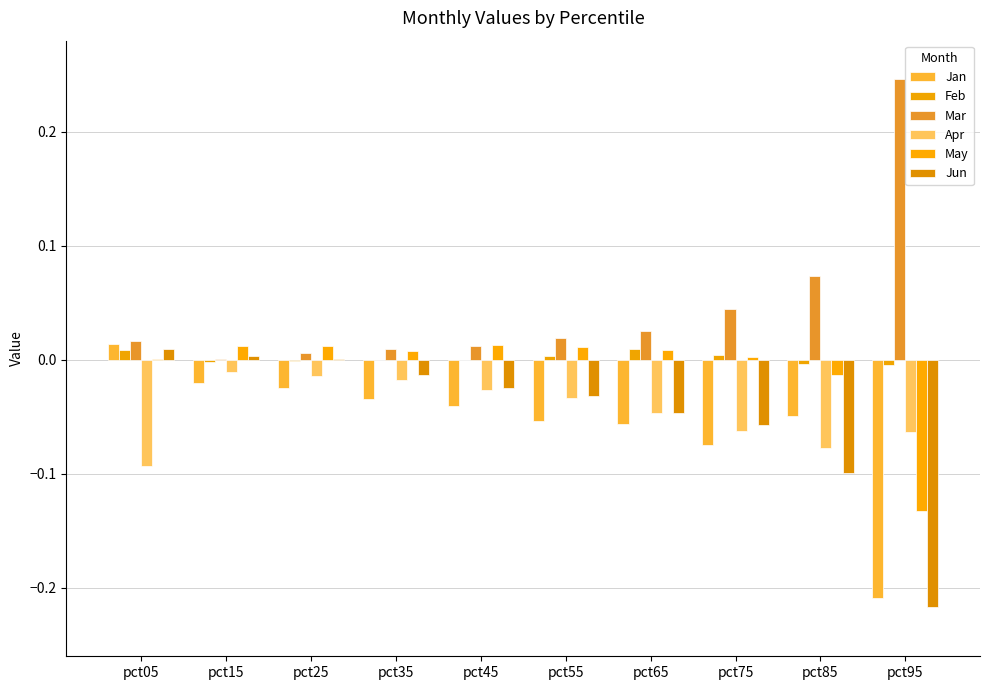

Which series has the largest total across all categories?

Mar